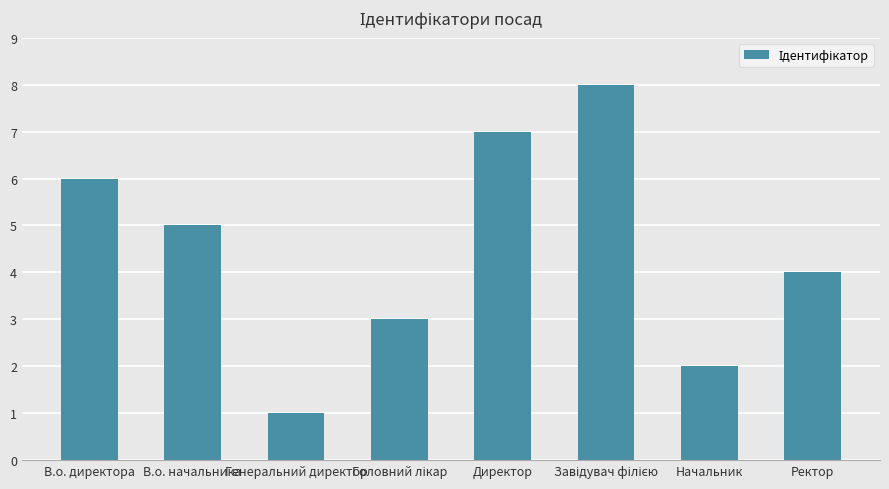

What is the label of the 5th bar from the left?

Директор